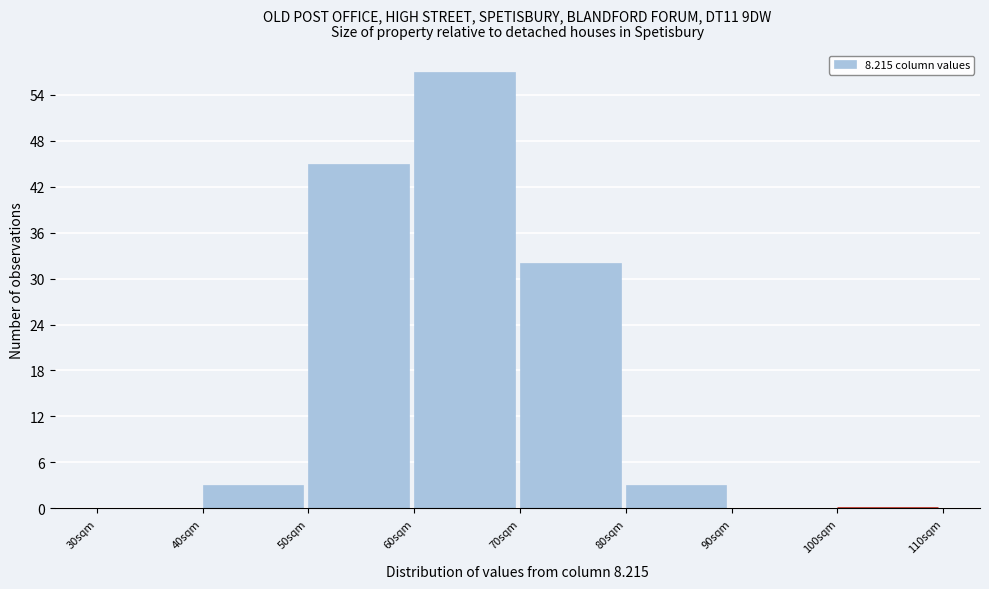

Reading left to right, list every bar in this chart as the range it spans on the x-axis followed by its height. The values are not printed on the chart, so give them approximately, as read against the axis.

30 to 40: 0
40 to 50: 3
50 to 60: 45
60 to 70: 57
70 to 80: 32
80 to 90: 3
90 to 100: 0
100 to 110: 0